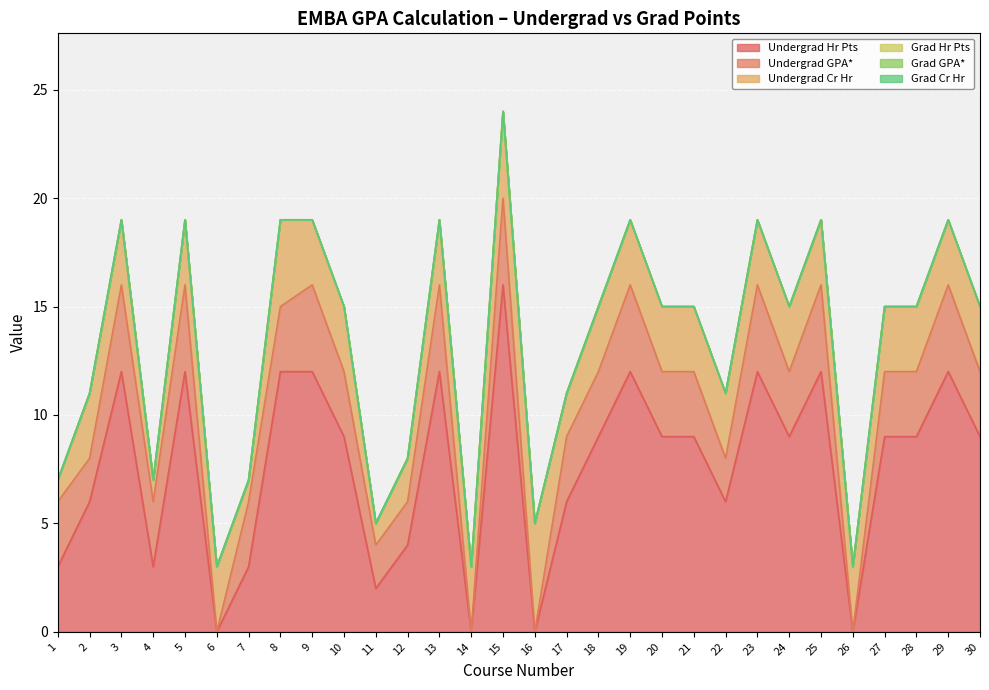

Which has a higher value, 17 or 7?

17